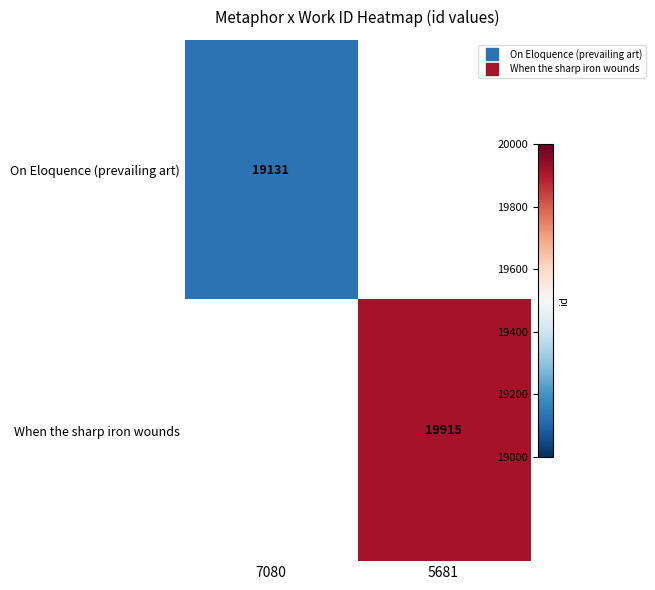

Which series has the largest range (max minus min)?

On Eloquence (prevailing art)